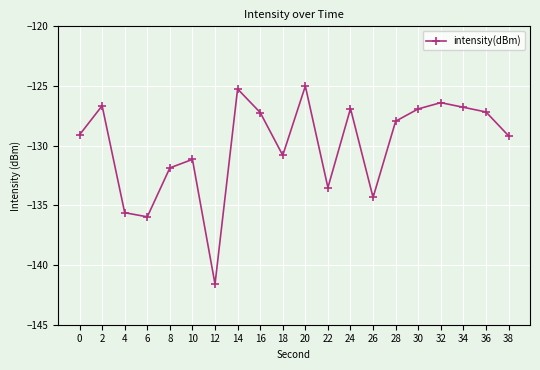

Which has a higher value, 30 or 14?

14